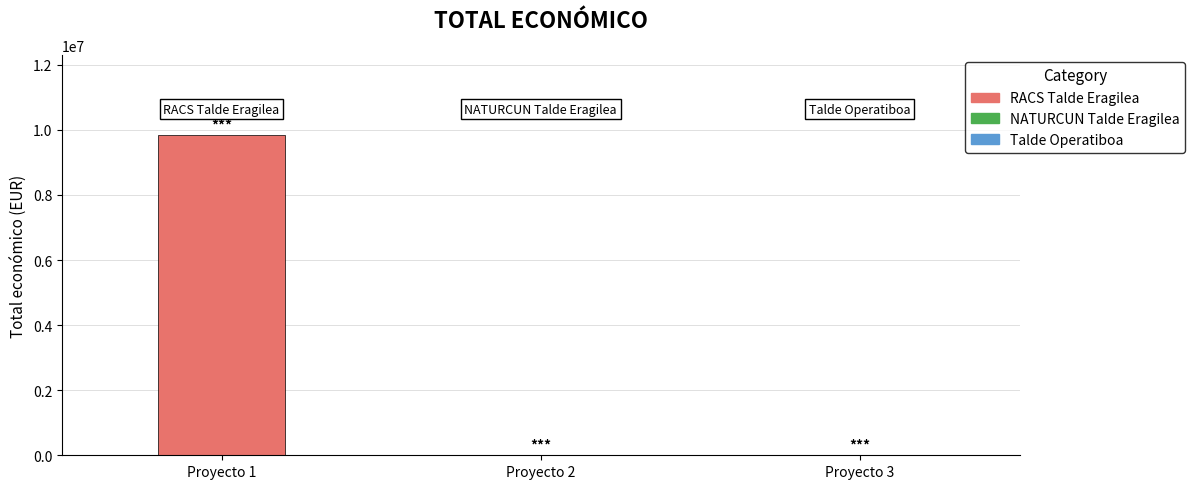

Rank the categories by value from lowest to highest.

Talde Operatiboa, NATURCUN Talde Eragilea, RACS Talde Eragilea